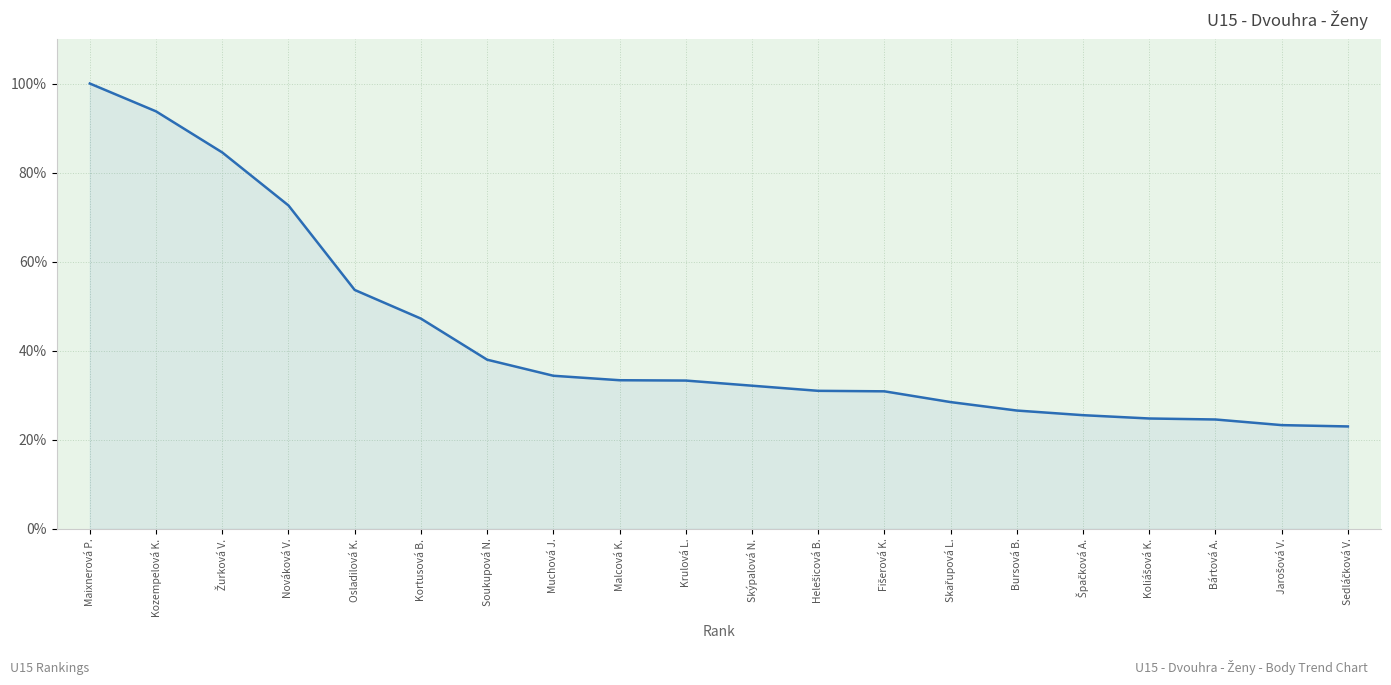

What is the greatest value displayed?

100.0